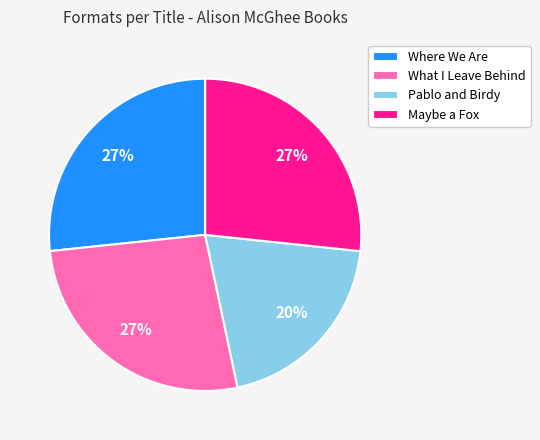

Between Pablo and Birdy and Where We Are, which is larger?

Where We Are